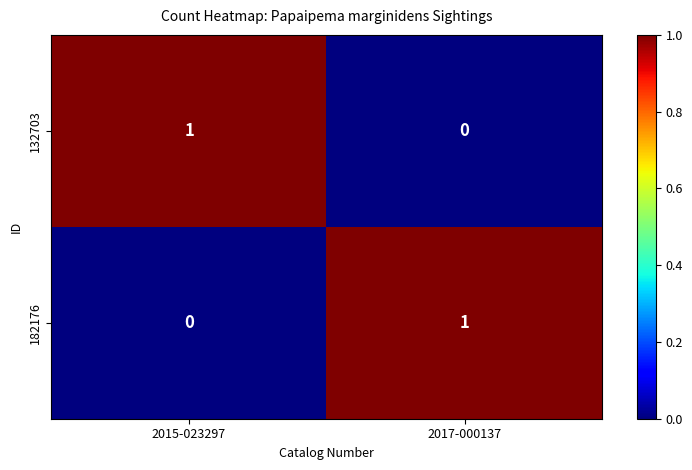

Which category has the lowest value in the 182176 series?

2015-023297